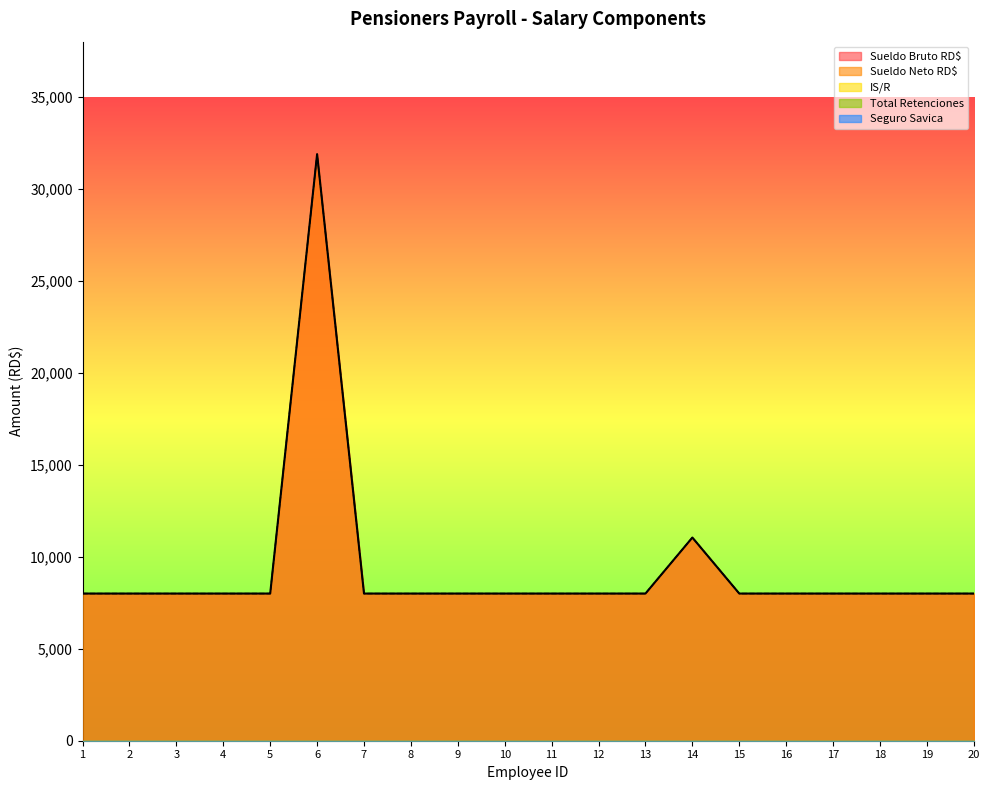

Reading left to right, list all the values displayed in this chart.

Sueldo Bruto RD$: 8000	8000	8000	8000	8000	31883	8000	8000	8000	8000	8000	8000	8000	11045	8000	8000	8000	8000	8000	8000
Sueldo Neto RD$: 8000	8000	8000	8000	8000	31883	8000	8000	8000	8000	8000	8000	8000	11045	8000	8000	8000	8000	8000	8000
IS/R: 0	0	0	0	0	0	0	0	0	0	0	0	0	0	0	0	0	0	0	0
Total Retenciones: 0	0	0	0	0	0	0	0	0	0	0	0	0	0	0	0	0	0	0	0
Seguro Savica: 0	0	0	0	0	0	0	0	0	0	0	0	0	0	0	0	0	0	0	0